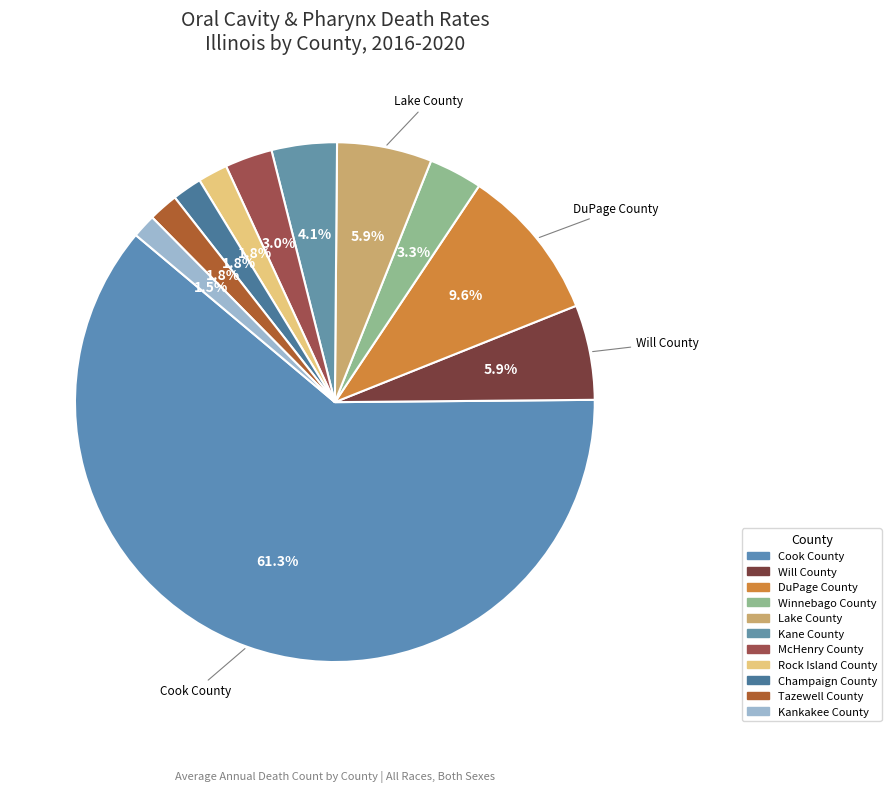

The Rock Island County slice represents 2% of the pie. True or false?

True